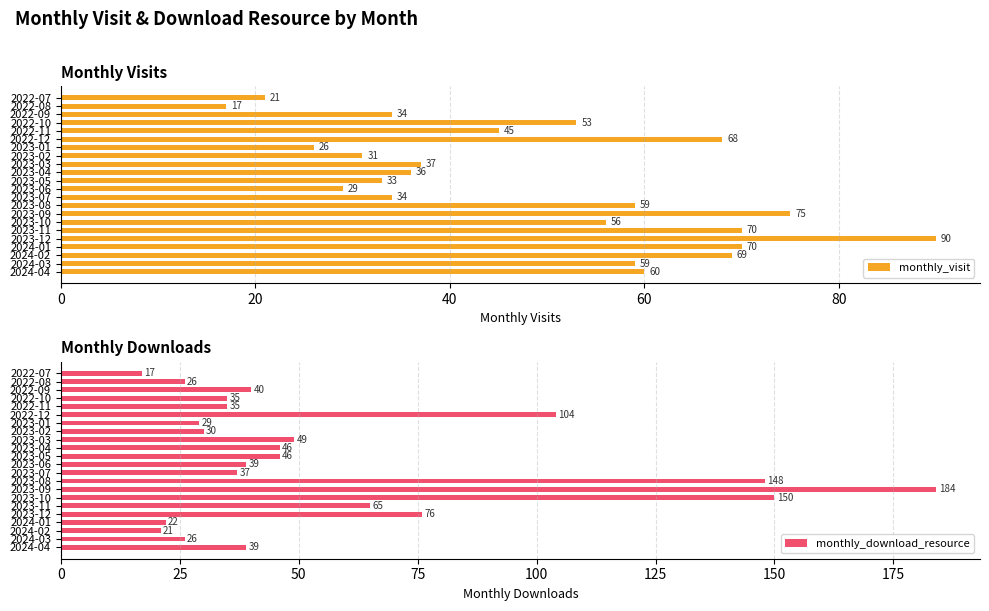

Reading right to left, transcribe all the data shown in this chart.

monthly_visit: 60	59	69	70	90	70	56	75	59	34	29	33	36	37	31	26	68	45	53	34	17	21
monthly_download_resource: 39	26	21	22	76	65	150	184	148	37	39	46	46	49	30	29	104	35	35	40	26	17